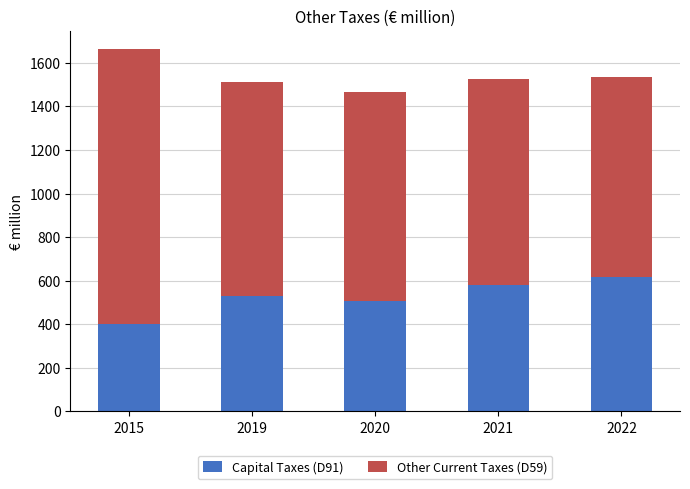

What value does the Capital Taxes (D91) series have at 2015, to the nearest 10?

400